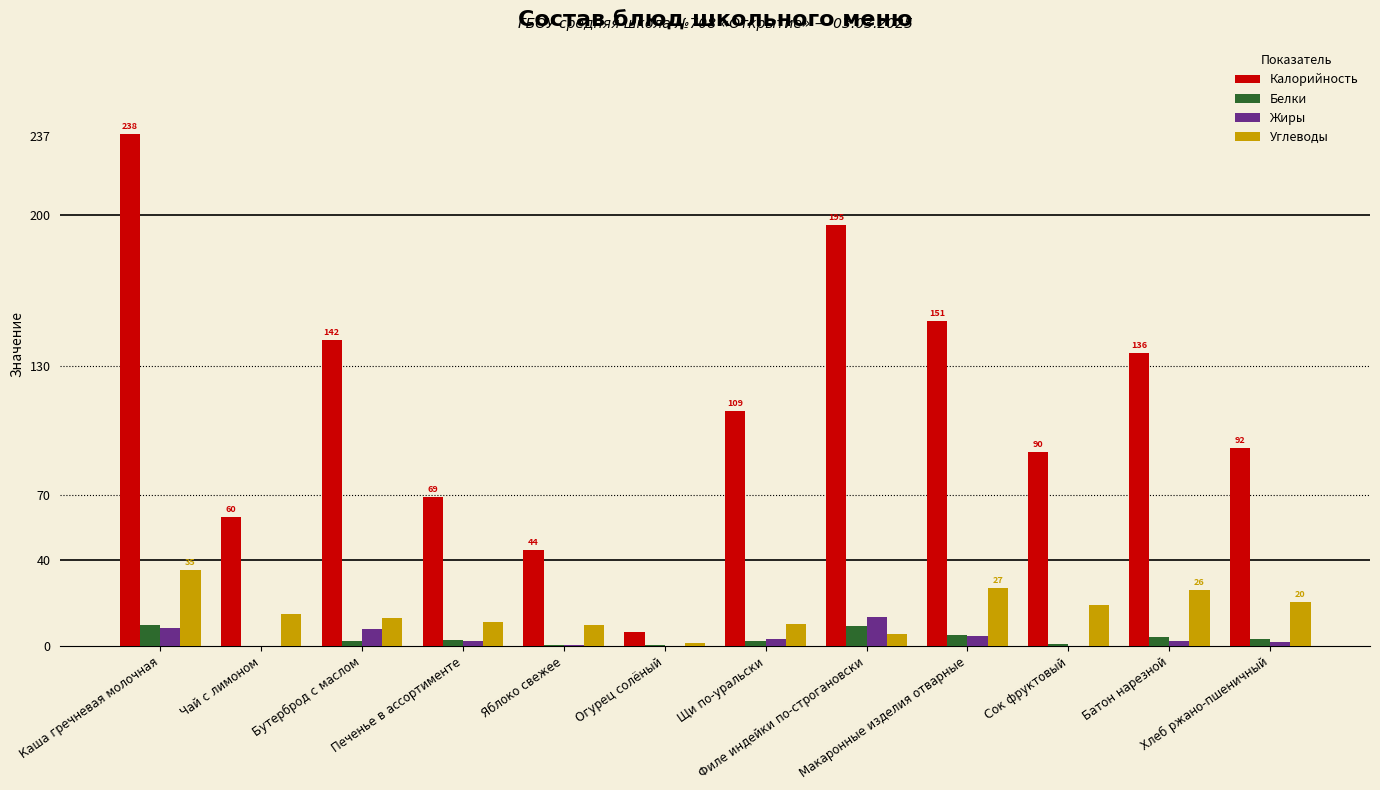

At which label does Жиры reach its peak?

Филе индейки по-строгановски